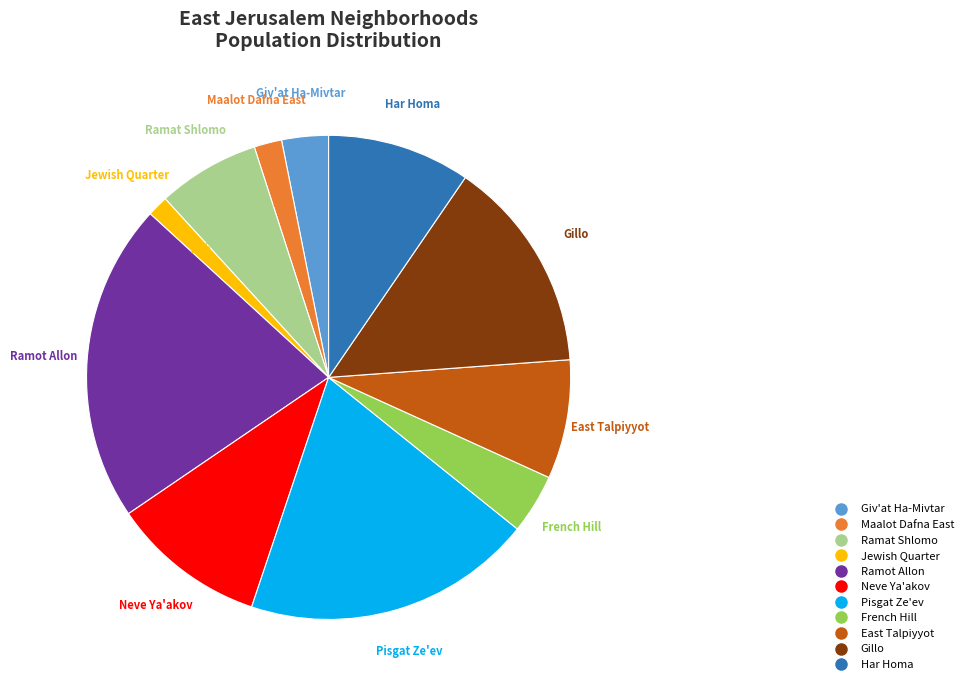

The East Talpiyyot slice represents 8% of the pie. True or false?

True